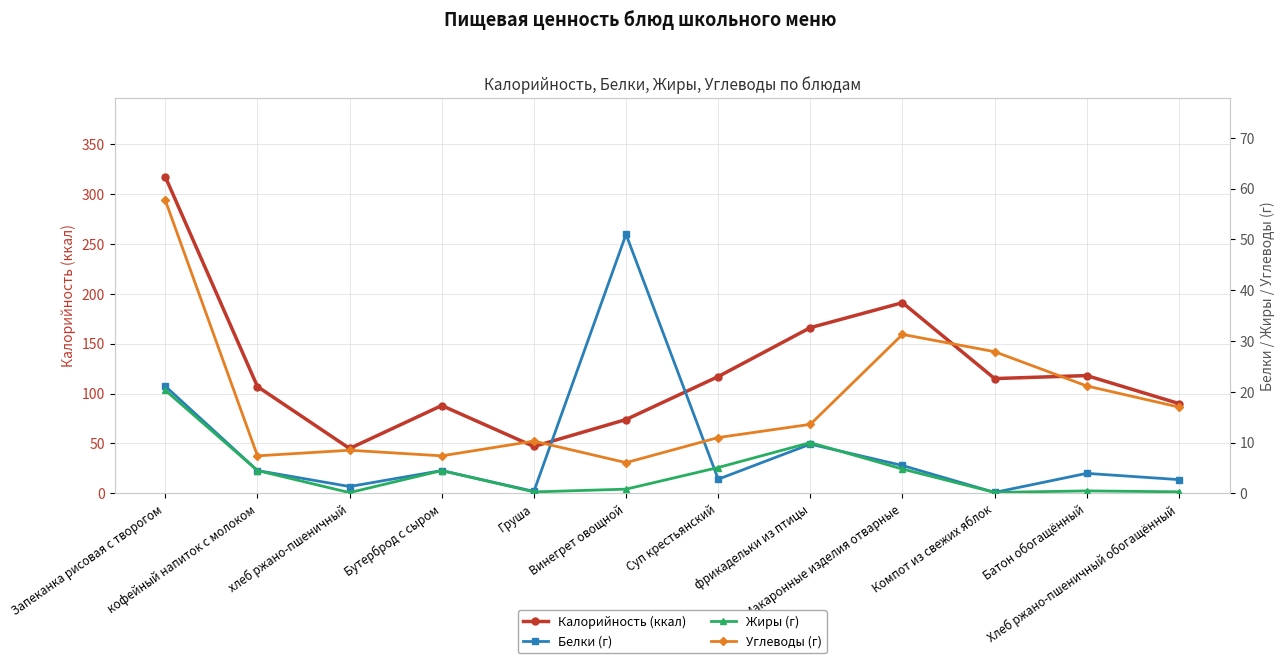

Where is the first local minimum for Калорийность (ккал)?

хлеб ржано-пшеничный